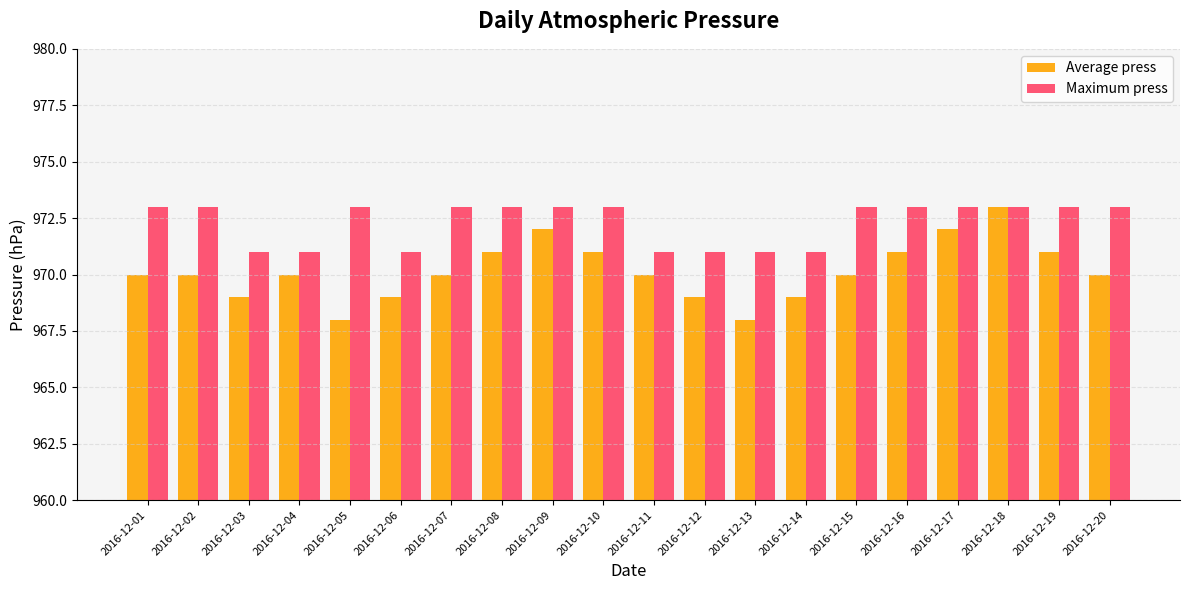

How many groups of bars are there?

20